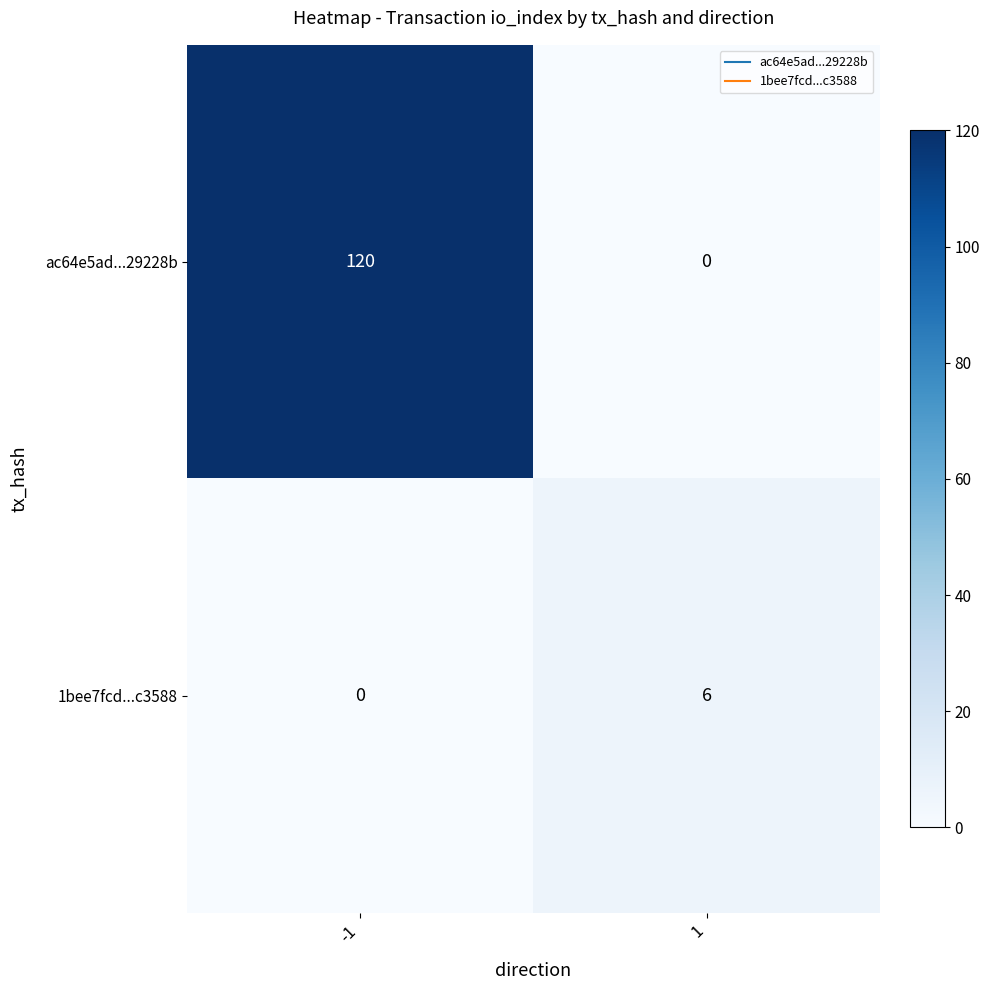

At how many categories does at least one series exceed 58?

1